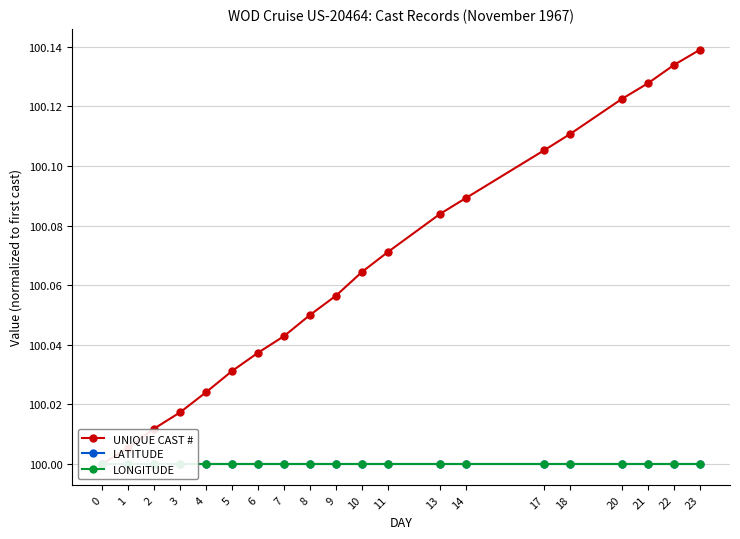

What is the value of the UNIQUE CAST # point at the 15th from the left?

100.1